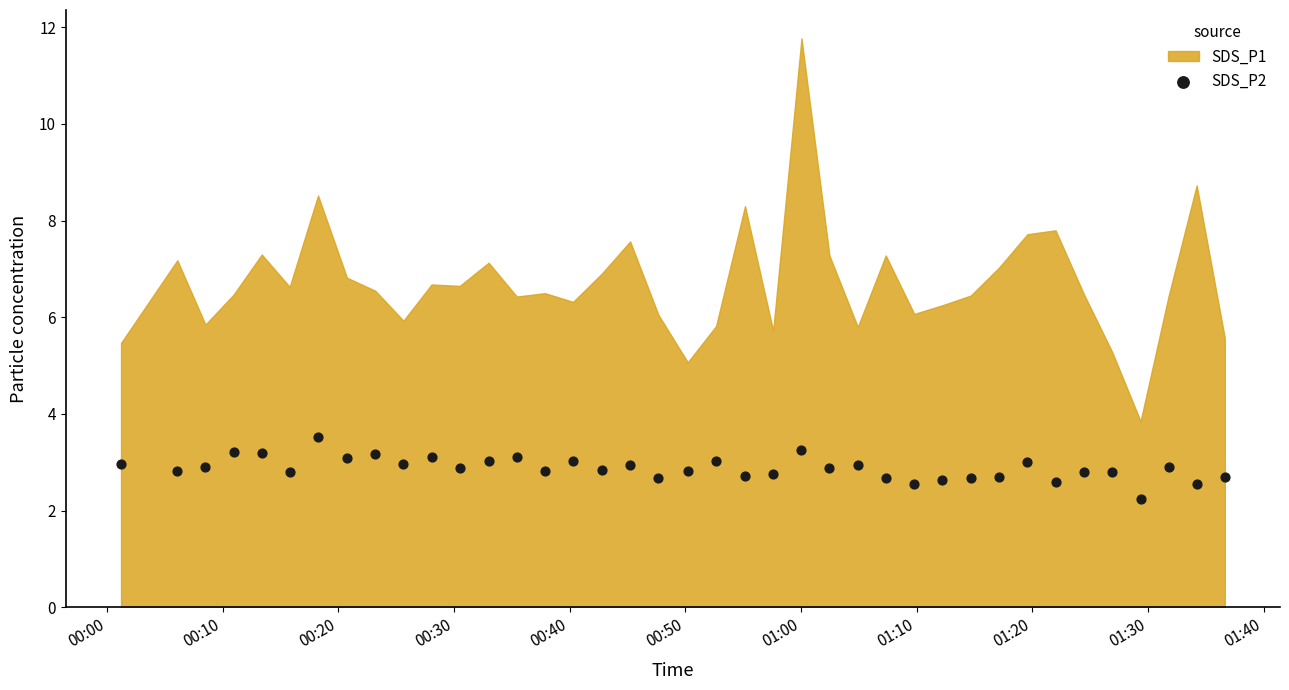

What is the range of Y values (max minus min)?

1.3